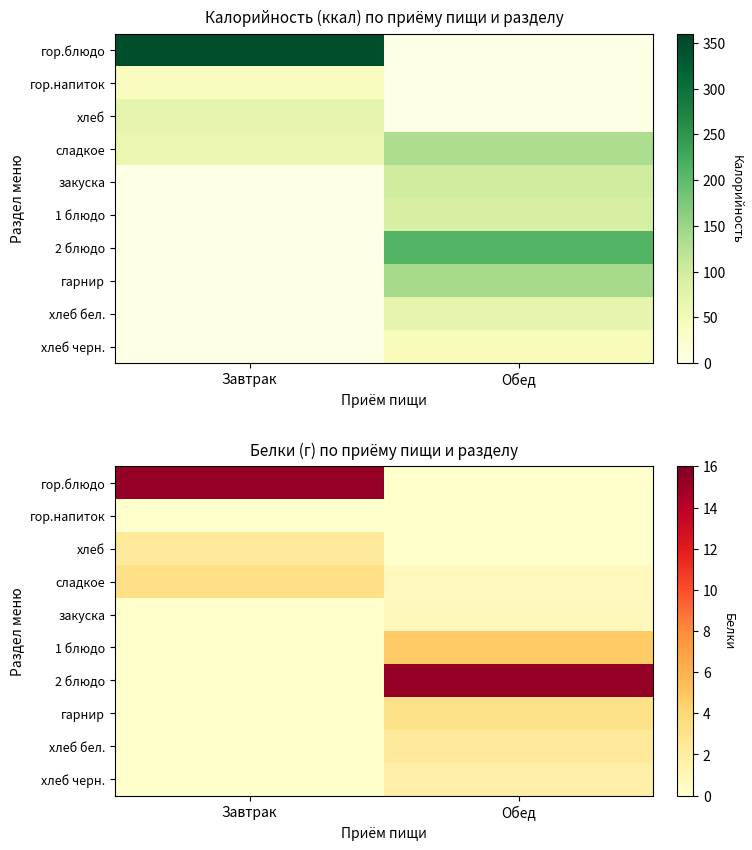

The value of 1 блюдо at Завтрак is 0.0. True or false?

True